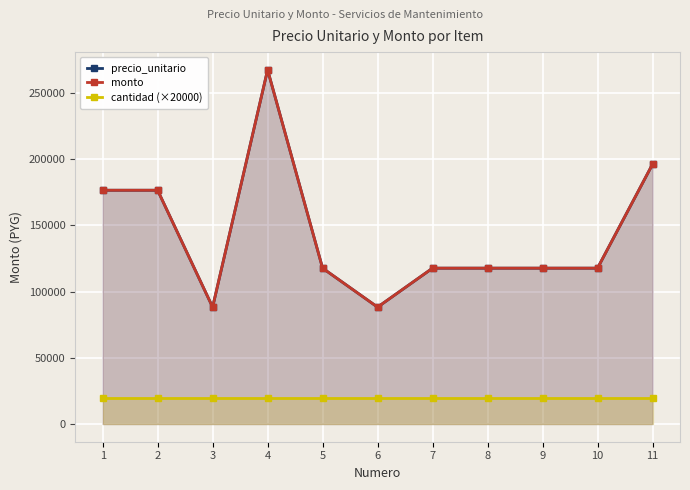

The cantidad (×20000) series shows 8576 at 3. True or false?

False